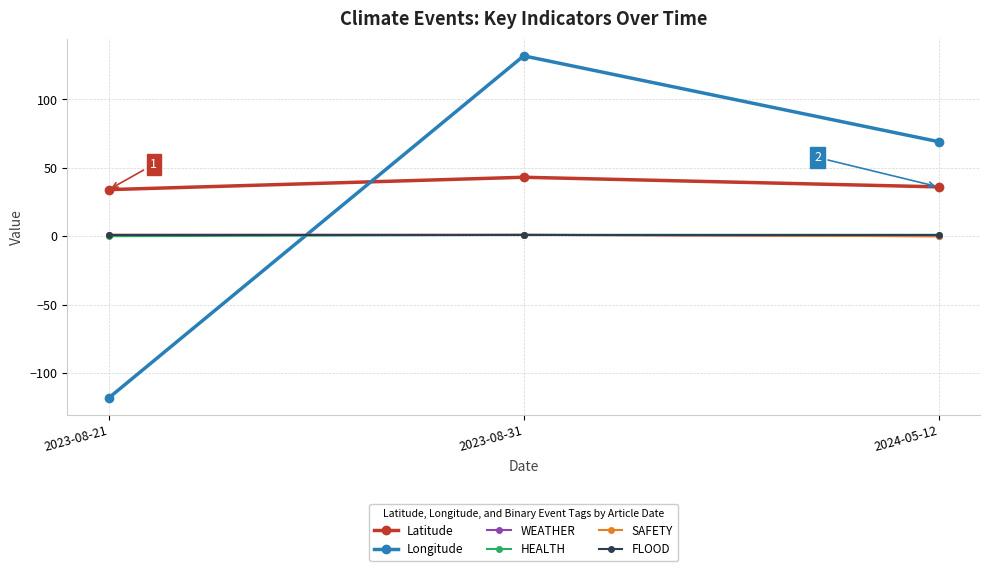

Is the value of WEATHER at 2024-05-12 greater than the value of Latitude at 2023-08-21?

No